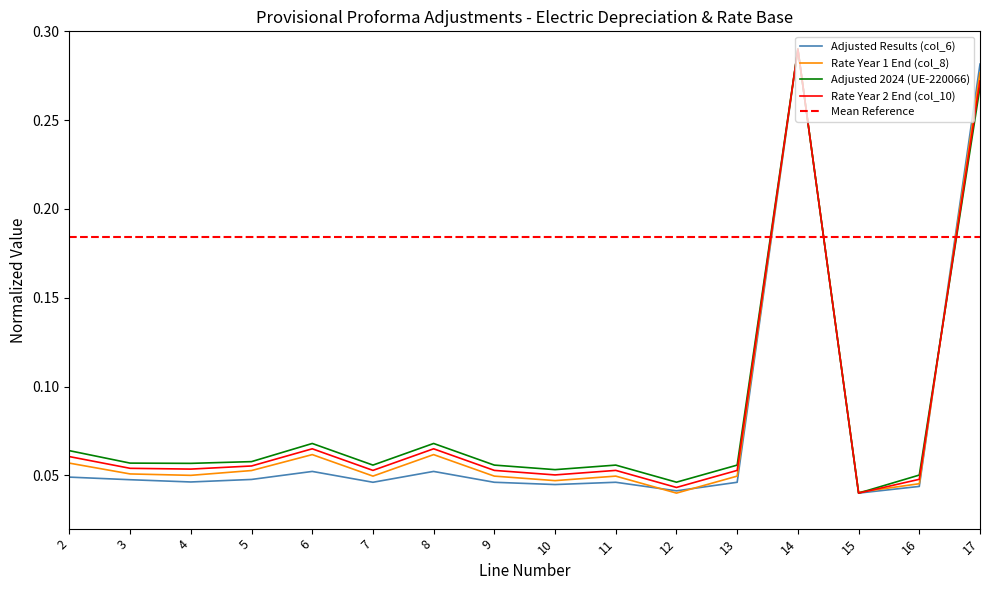

In Adjusted 2024 (UE-220066), how many points are higher than both neighbors (excluding endpoints)?

4